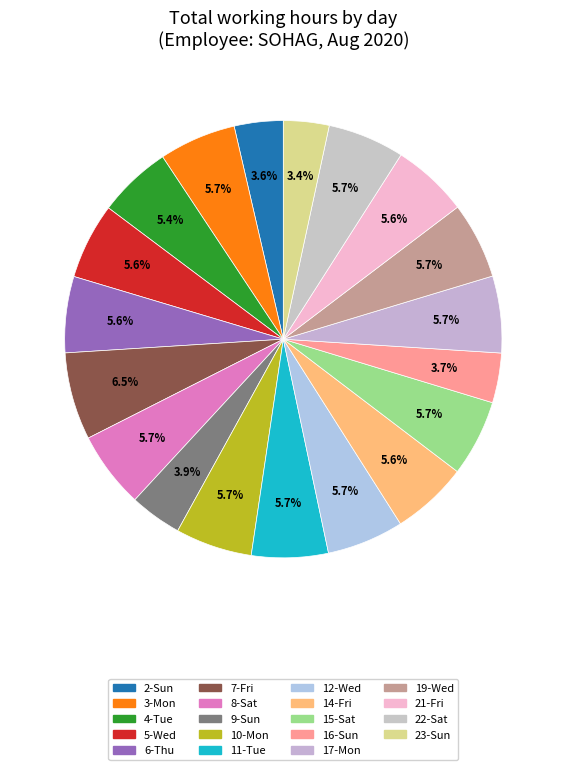

Count the number of slices in the pie.

19